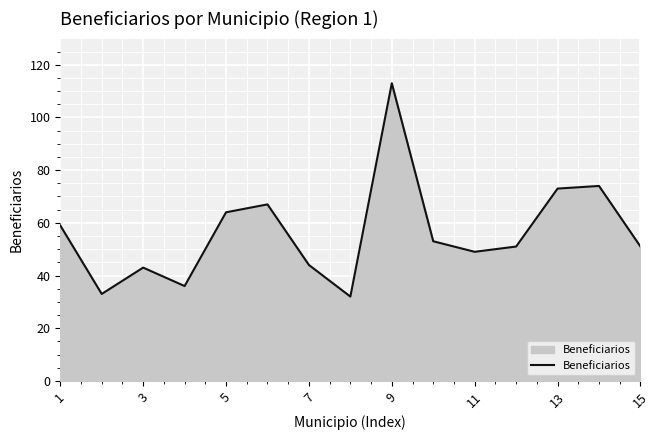

What is the smallest value displayed?

32